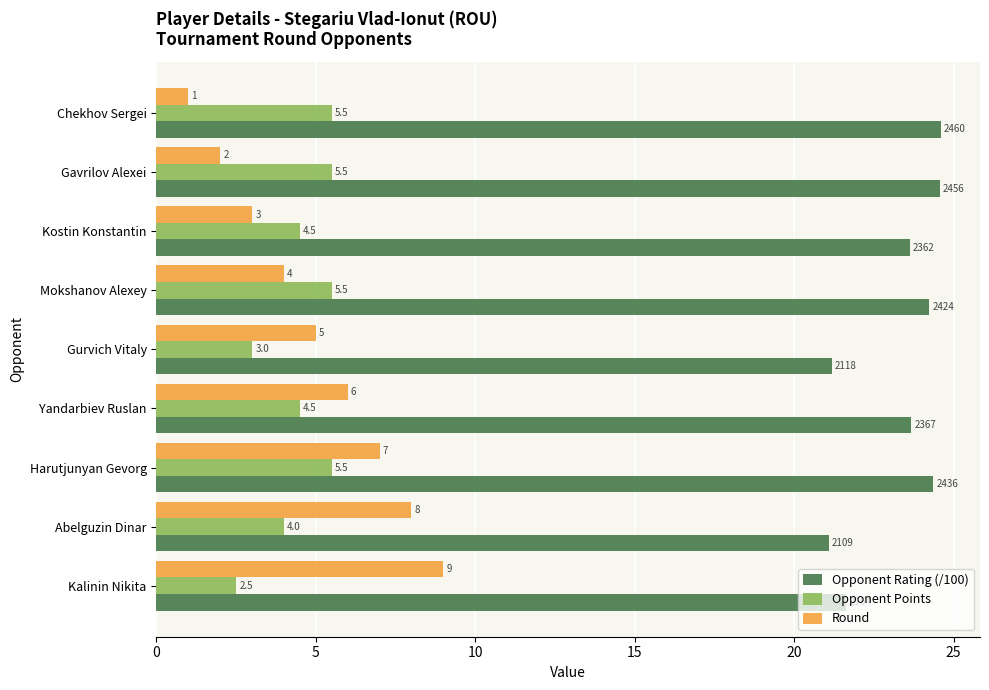

At which category is the sum across all series the highest?

Harutjunyan Gevorg